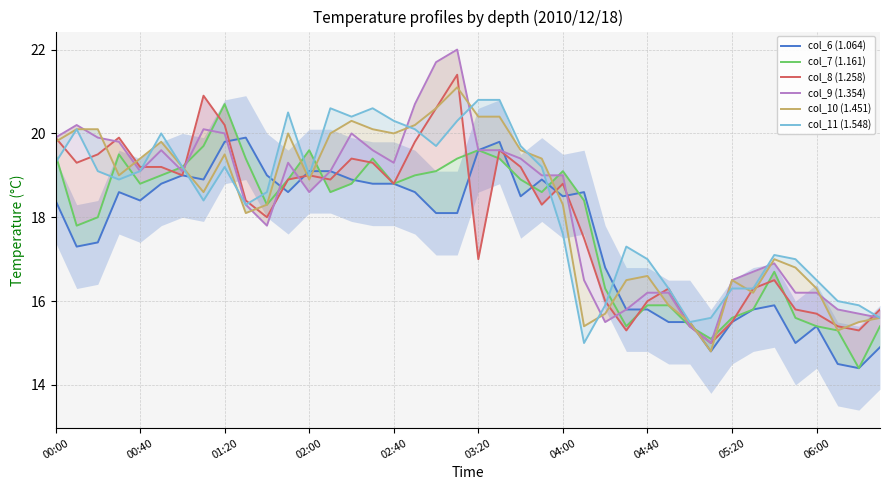

What are all the series names shown in the legend?

col_6 (1.064), col_7 (1.161), col_8 (1.258), col_9 (1.354), col_10 (1.451), col_11 (1.548)